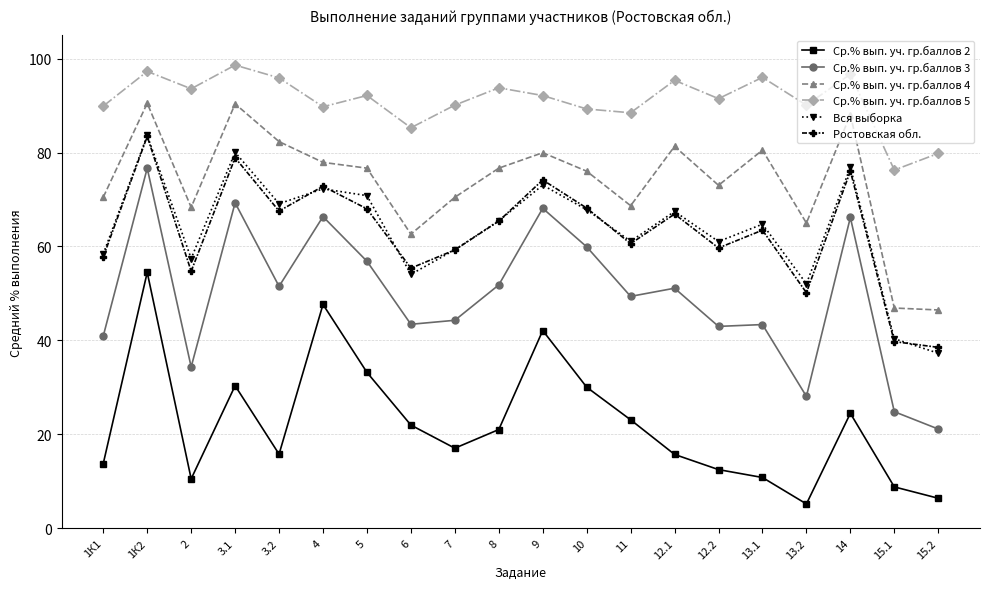

At which category does Вся выборка reach its first local peak?

1К2